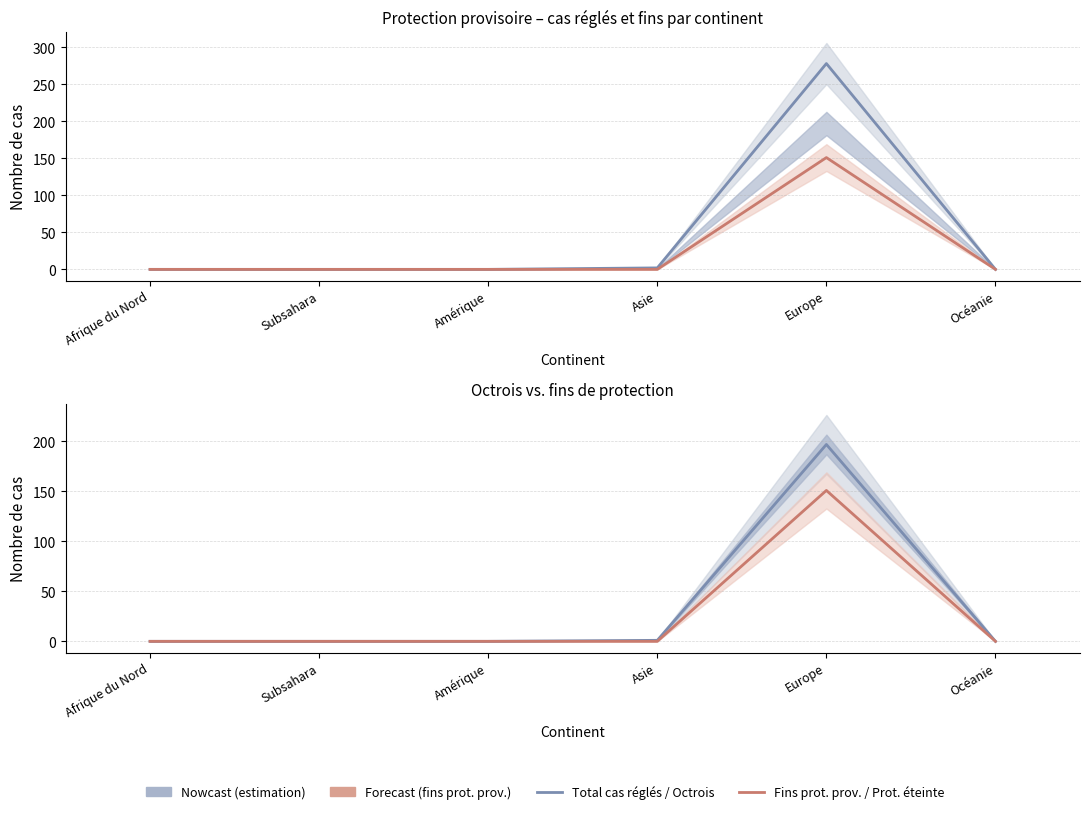

True or false: Protection éteinte has a value of 0 at Océanie.

True